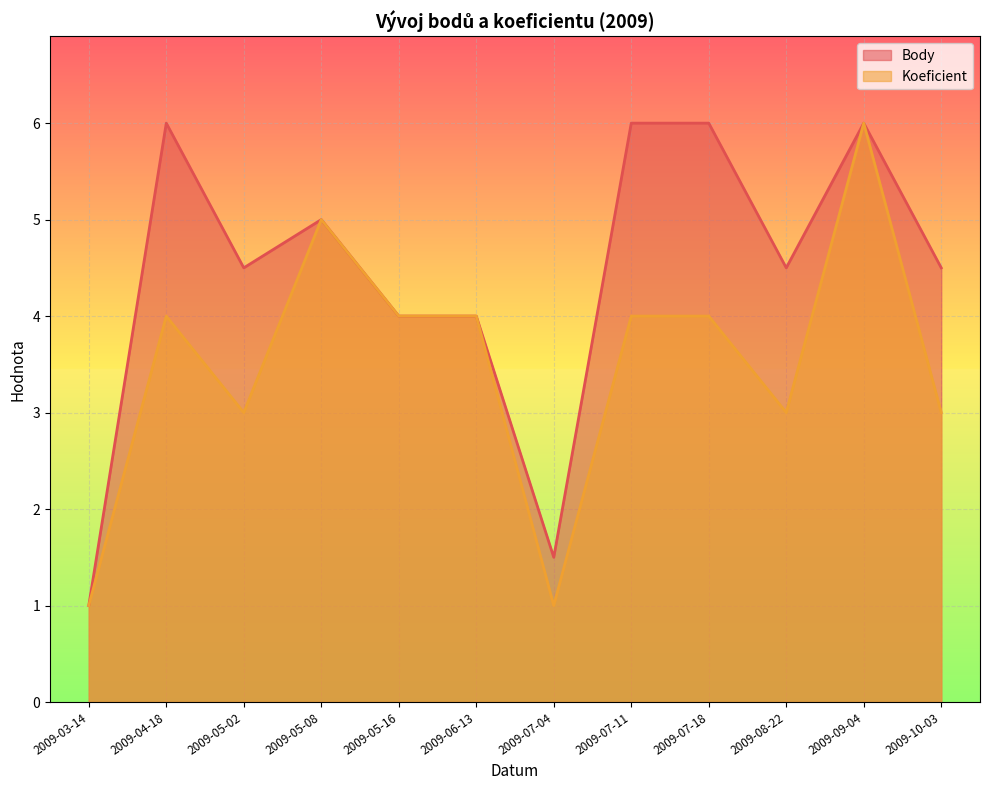

Rank the series at 2009-04-18 from highest to lowest value.

Body, Koeficient